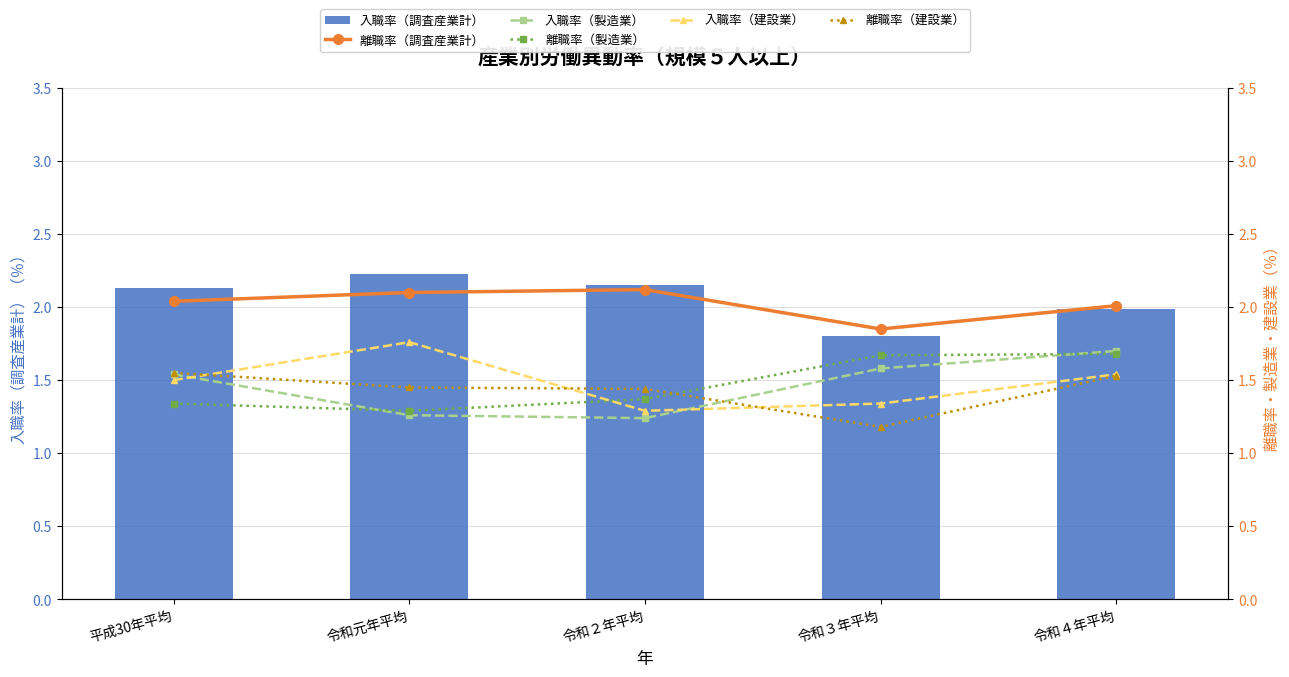

Which category has the lowest value in the 入職率（建設業） series?

令和２年平均